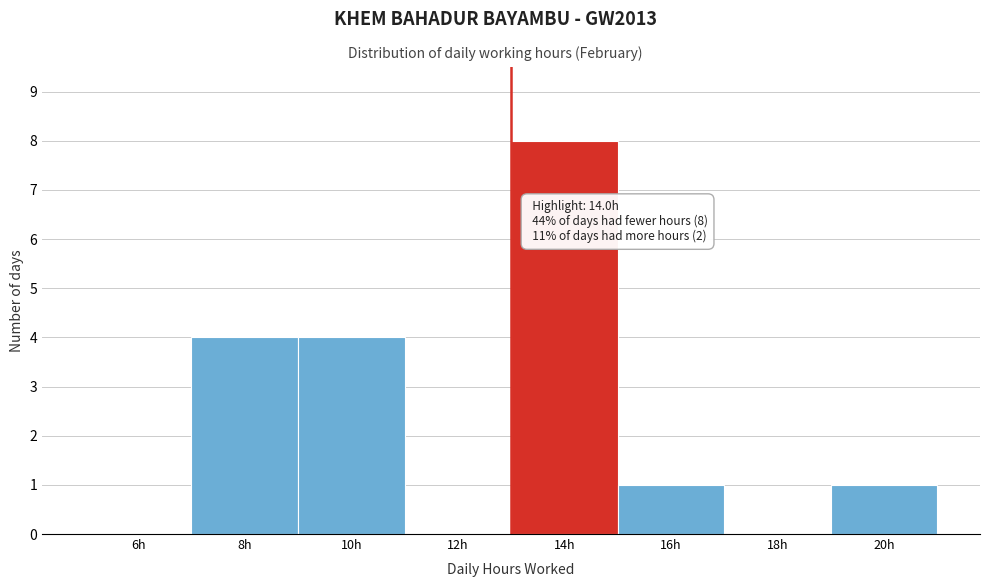

Reading left to right, what are all the values shown in this chart?

6h=0	8h=4	10h=4	12h=0	14h=8	16h=1	18h=0	20h=1